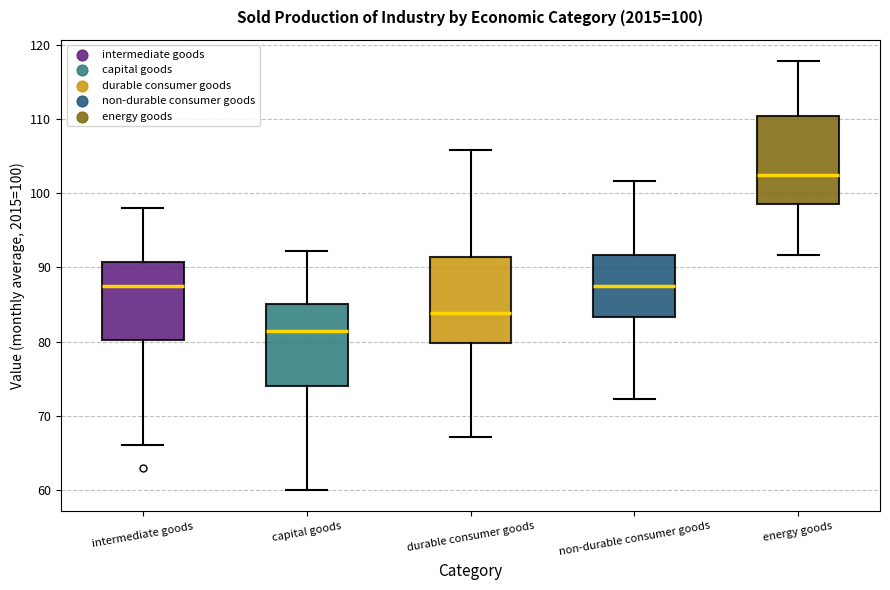

Which box has the highest median line?

energy goods